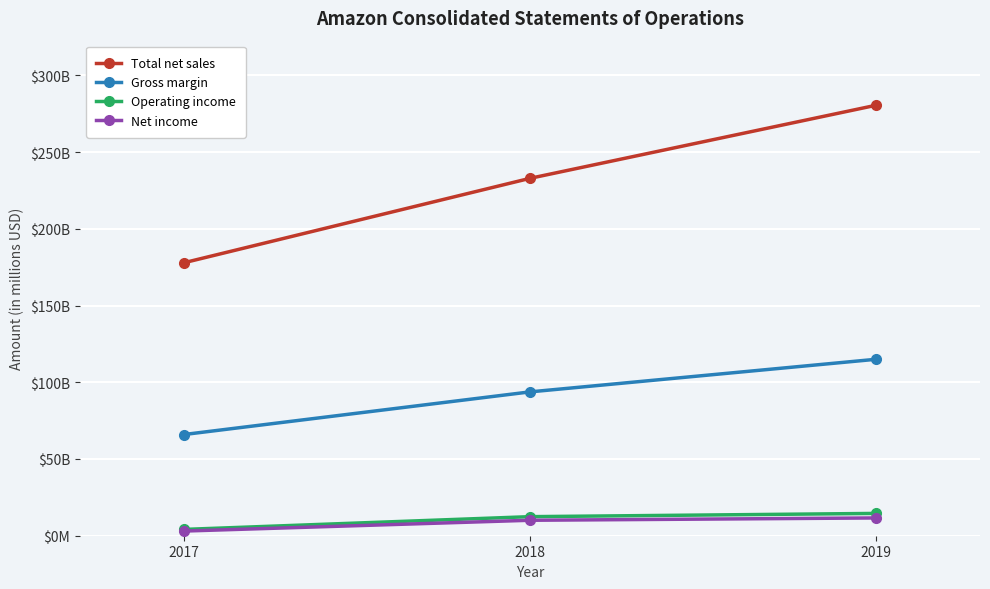

What are all the series names shown in the legend?

Total net sales, Gross margin, Operating income, Net income